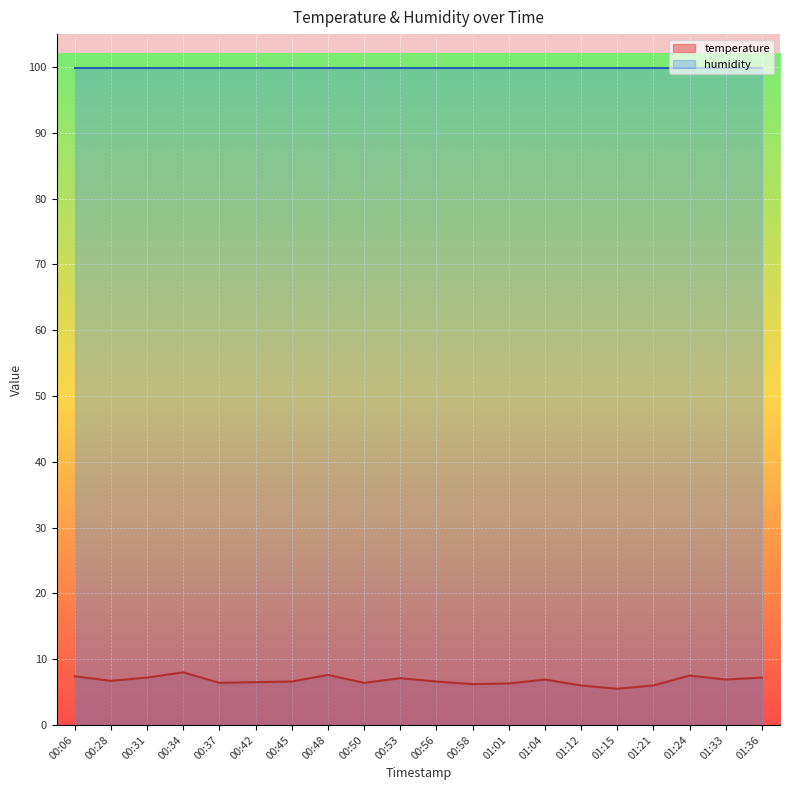

What is the average value?

6.8